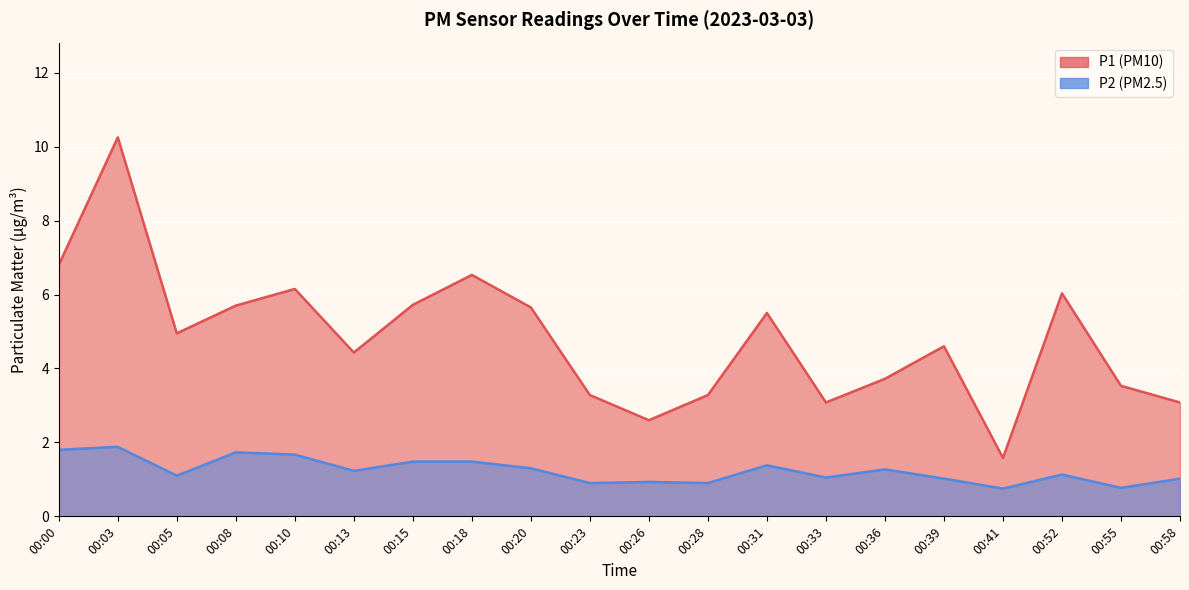

True or false: P1 has a value of 3.3 at 00:28.

True